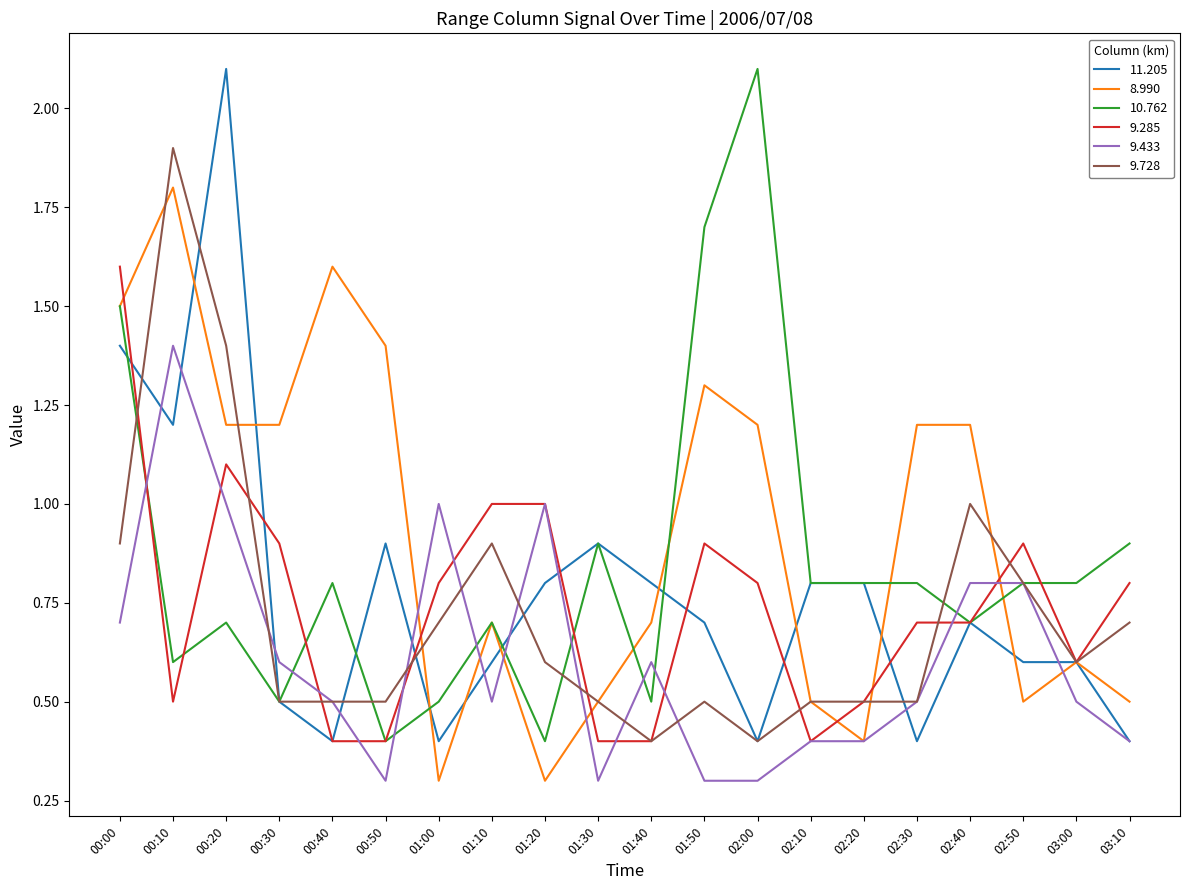

Is the value of 9.433 at 02:30 greater than the value of 8.990 at 01:10?

No